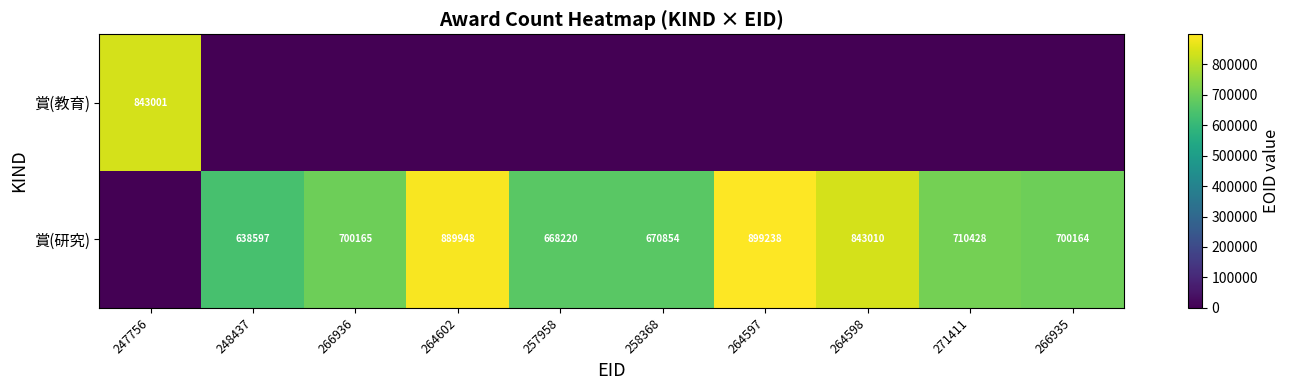

The 賞(教育) series shows 843001 at 247756. True or false?

True